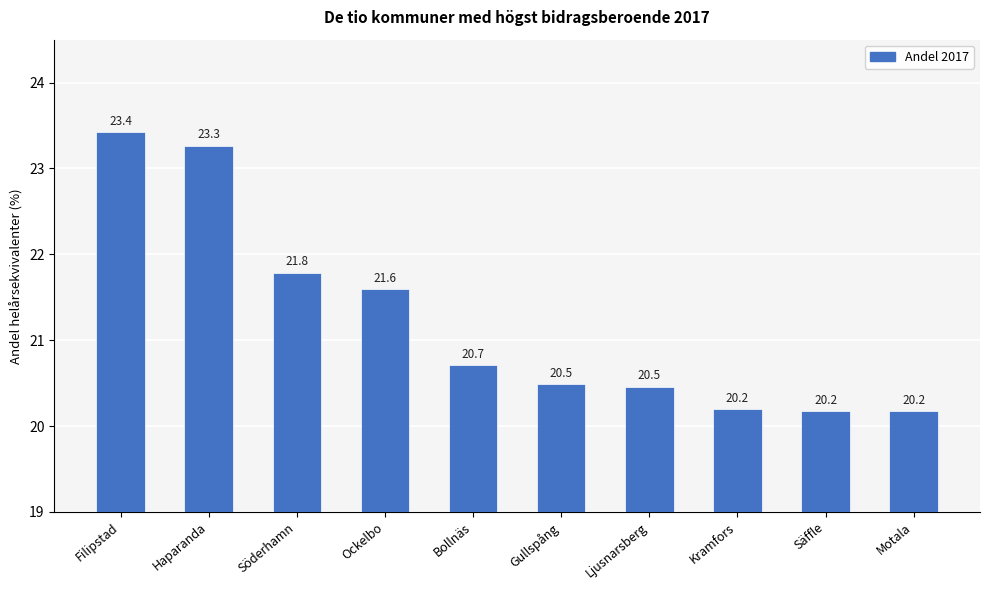

Where is the data nearest to the value 21?

Bollnäs